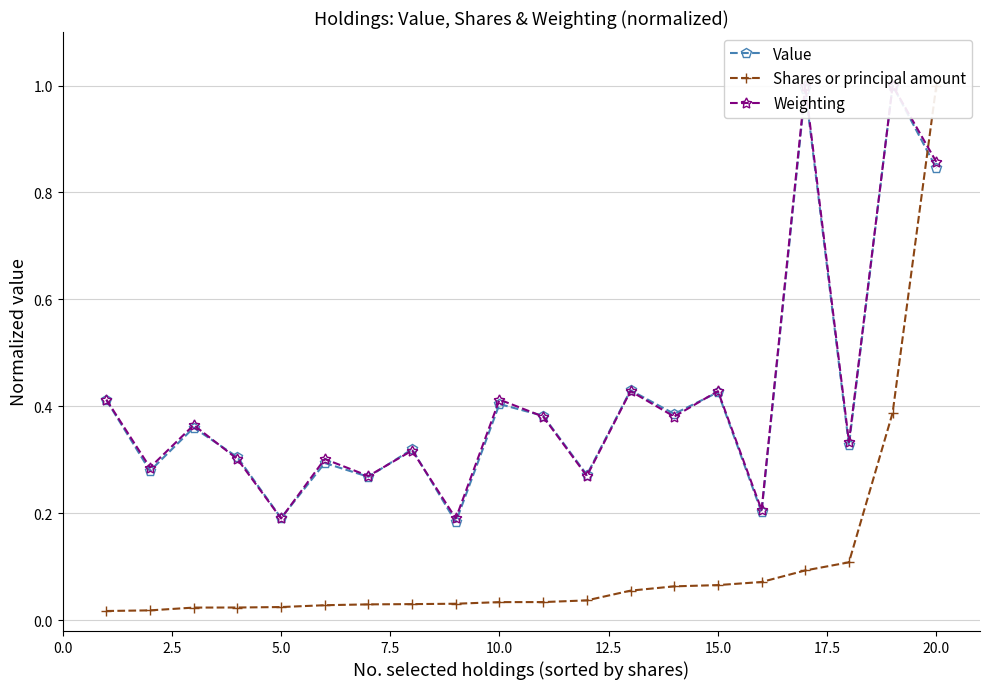

List the series in order of their peak value, lowest first.

Value, Shares or principal amount, Weighting